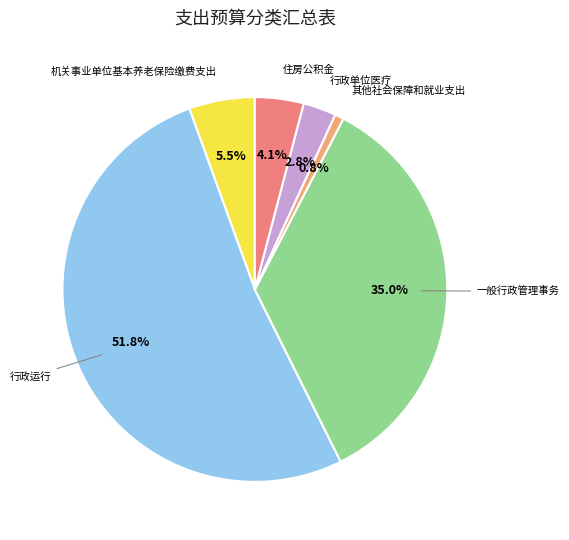

Is there any slice that represents more than half of the pie?

Yes